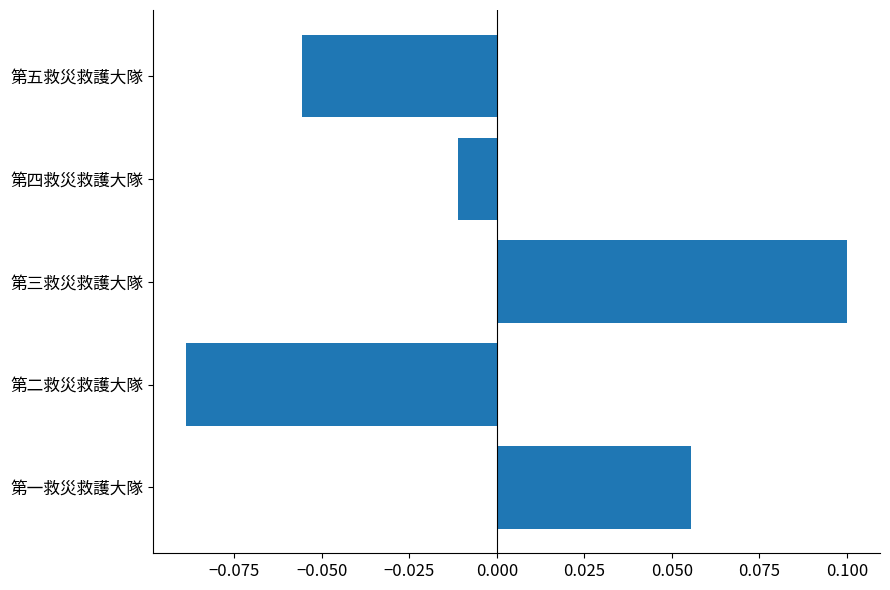

The chart shows a value of -0.0 at 第五救災救護大隊. True or false?

False